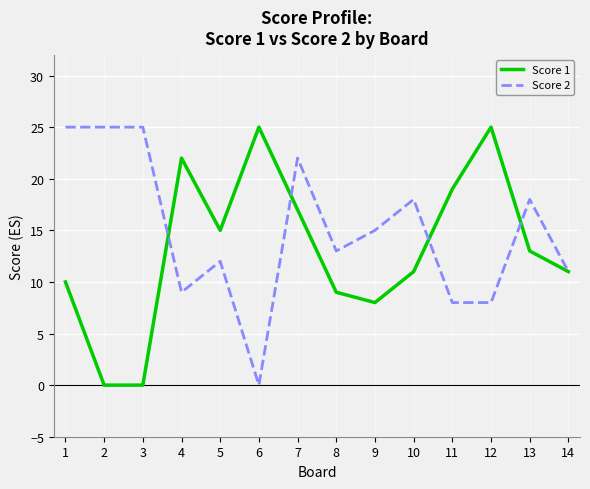

Is it true that Score 2 equals 14 at 2?

False